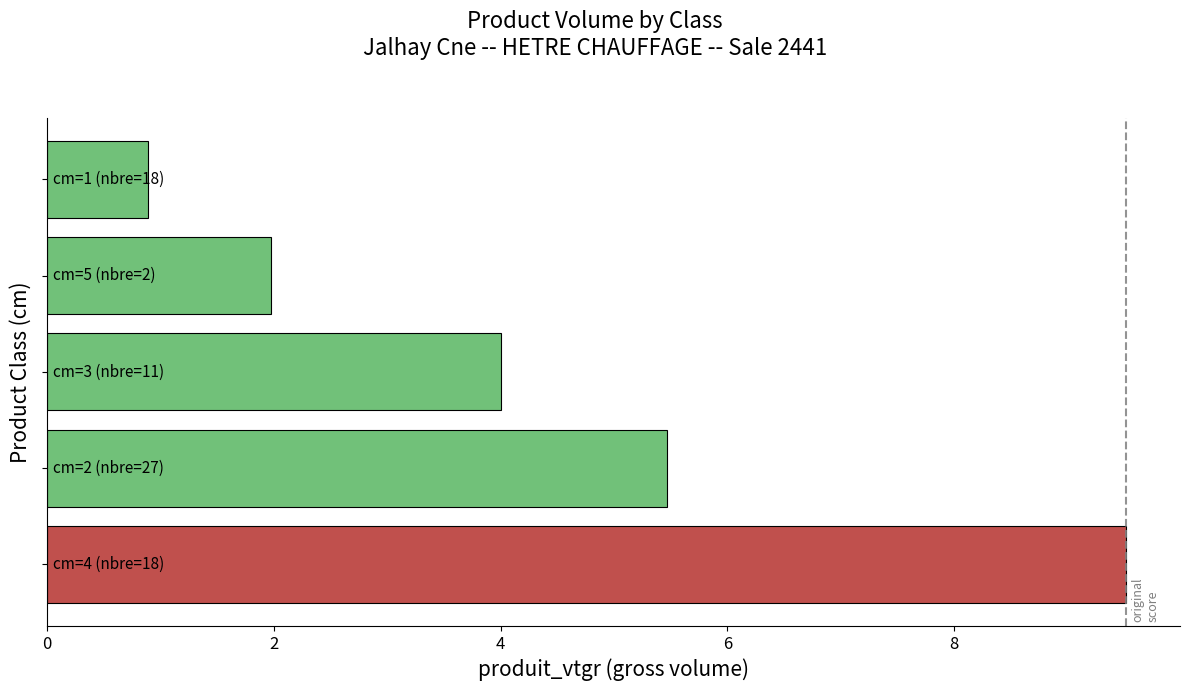

What is the sum of all values?

21.8